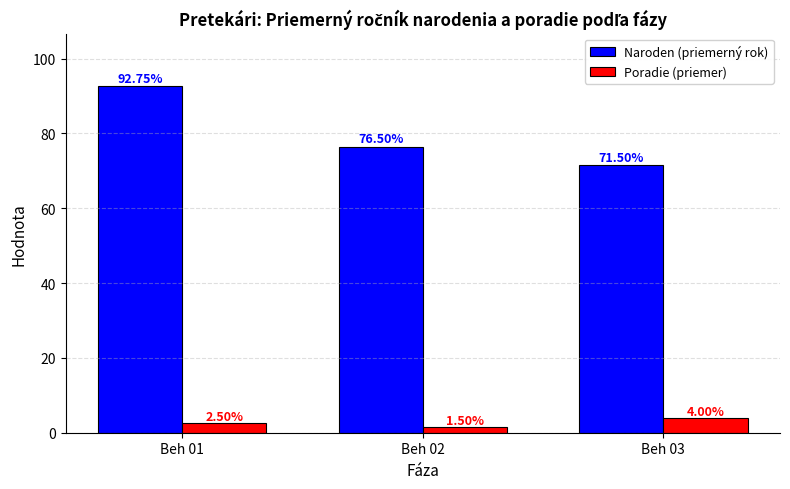

What value does the Poradie (priemer) series have at Beh 02?

1.5